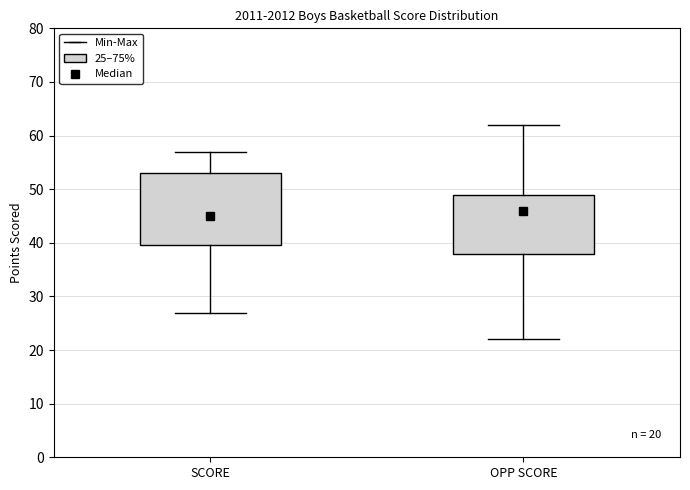

Which box's median line is the lowest?

SCORE